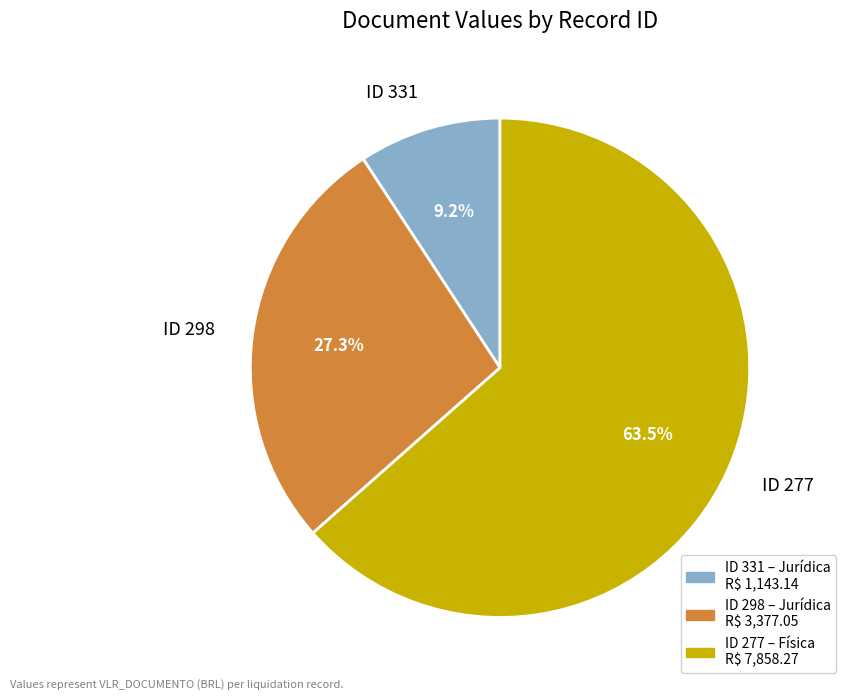

Which slice is the smallest?

ID 331